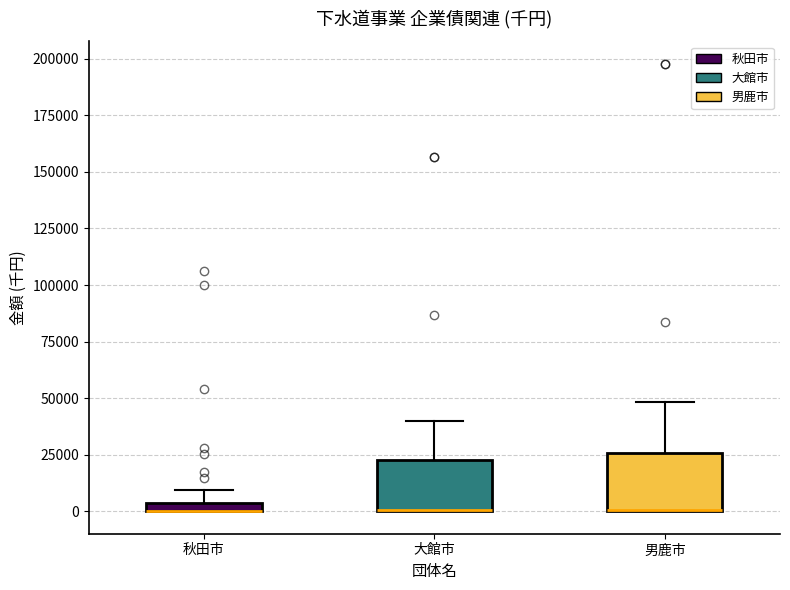

Where is the upper edge of the box for 男鹿市 on the y-axis? The values are not printed on the chart, so give them approximately, as read against the axis.

25000